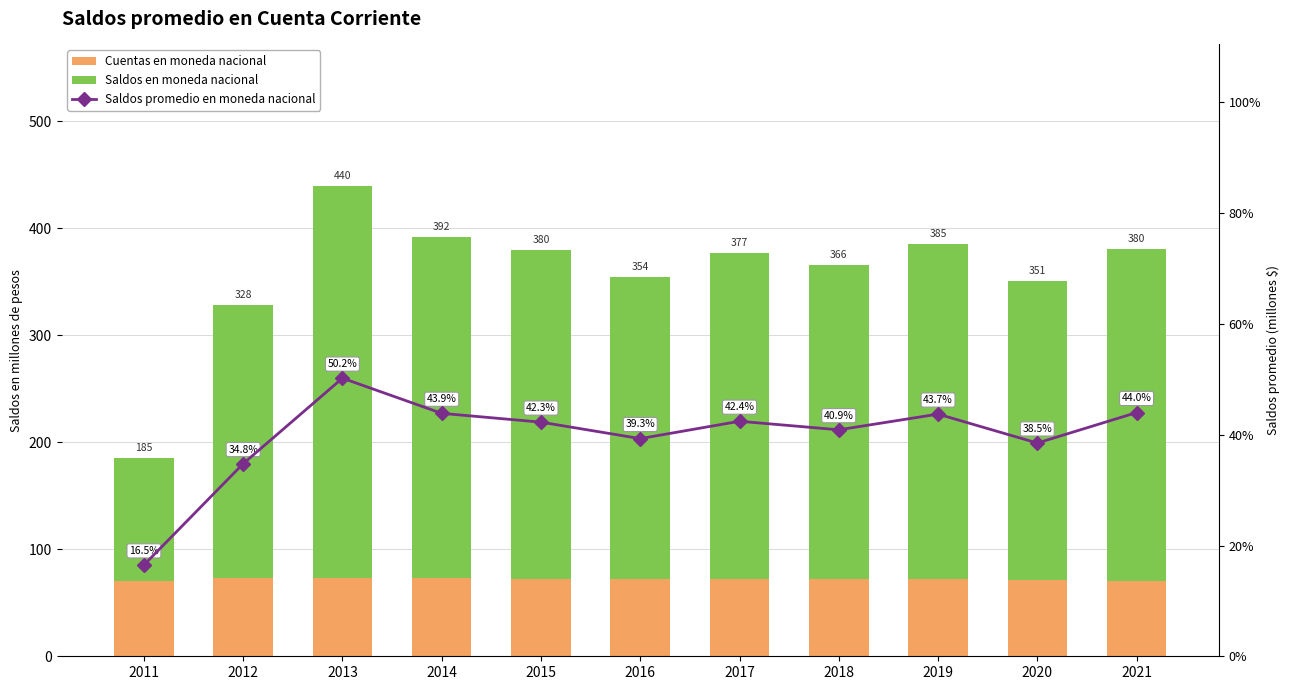

Where does the Cuentas en moneda nacional series first go above 71?

2012